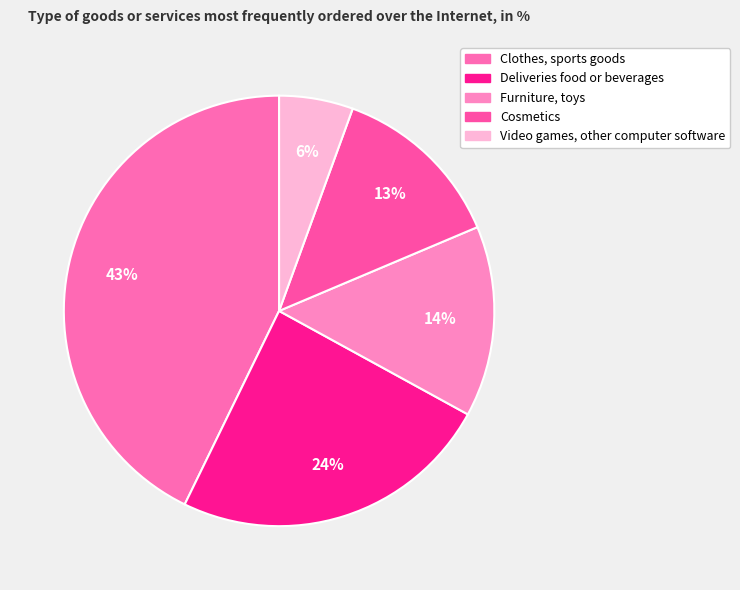

How many slices are in this pie chart?

5